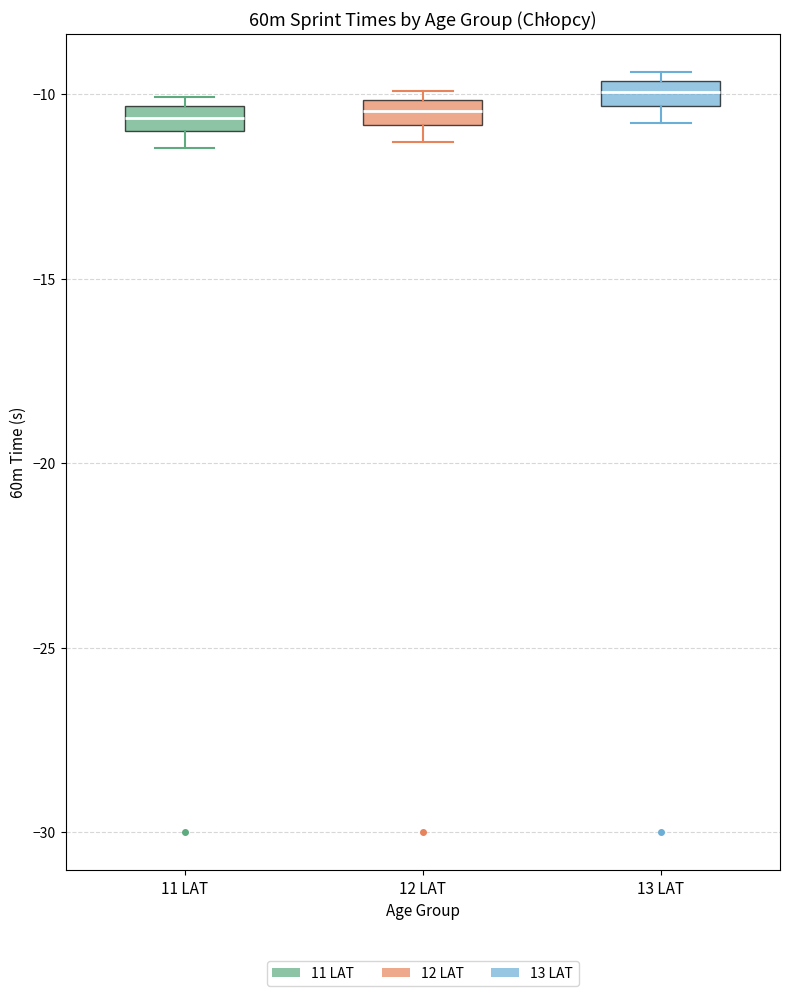

Where is the lower edge of the box for 13 LAT on the y-axis? The values are not printed on the chart, so give them approximately, as read against the axis.

-10.5